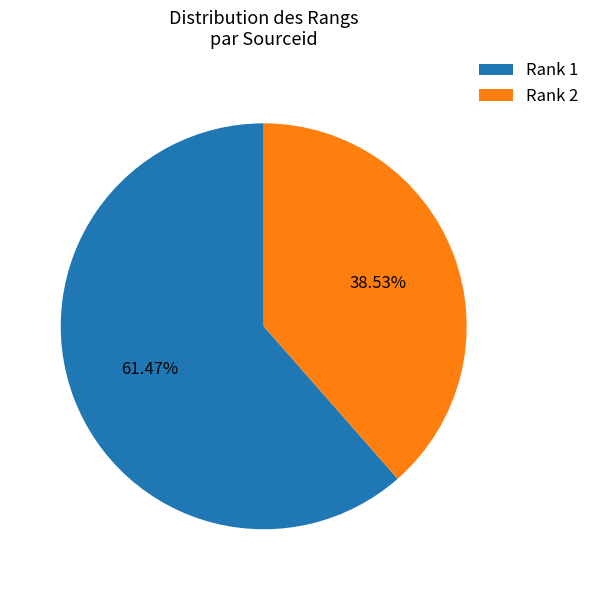

Combined, do Rank 2 and Rank 1 account for over 50%?

Yes